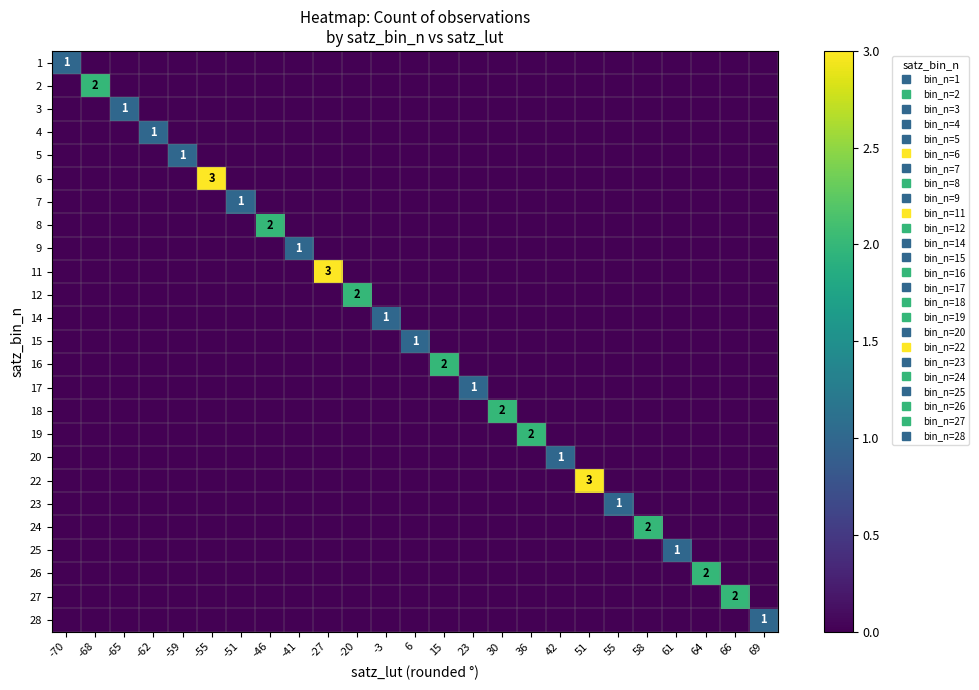

The value of 16 at -59 is -1. True or false?

False